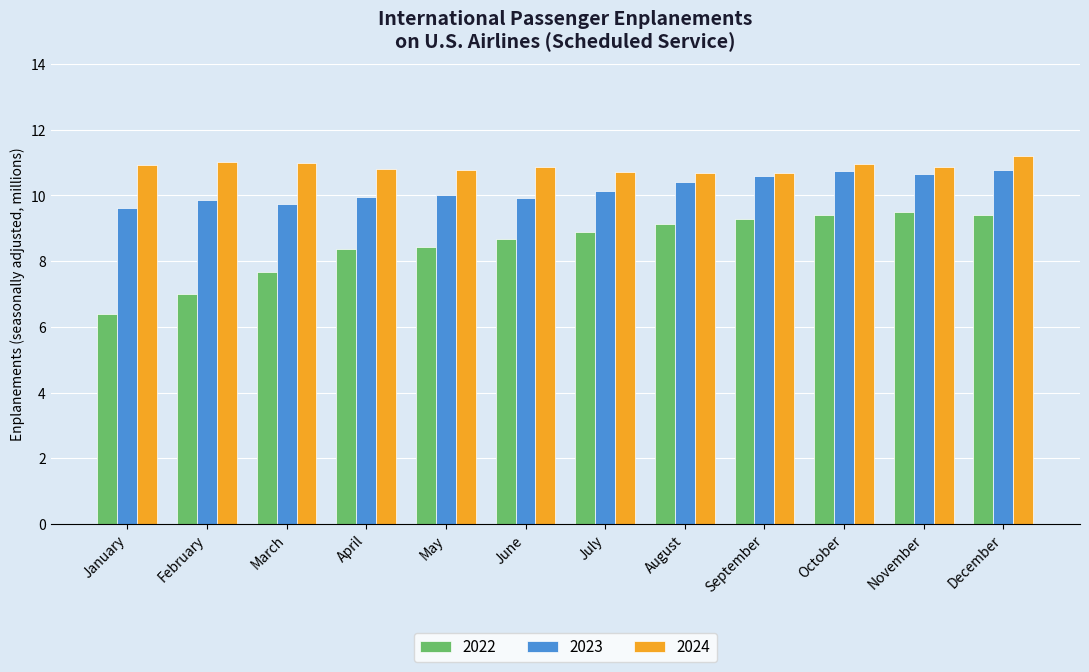

Which series has the largest range (max minus min)?

2022